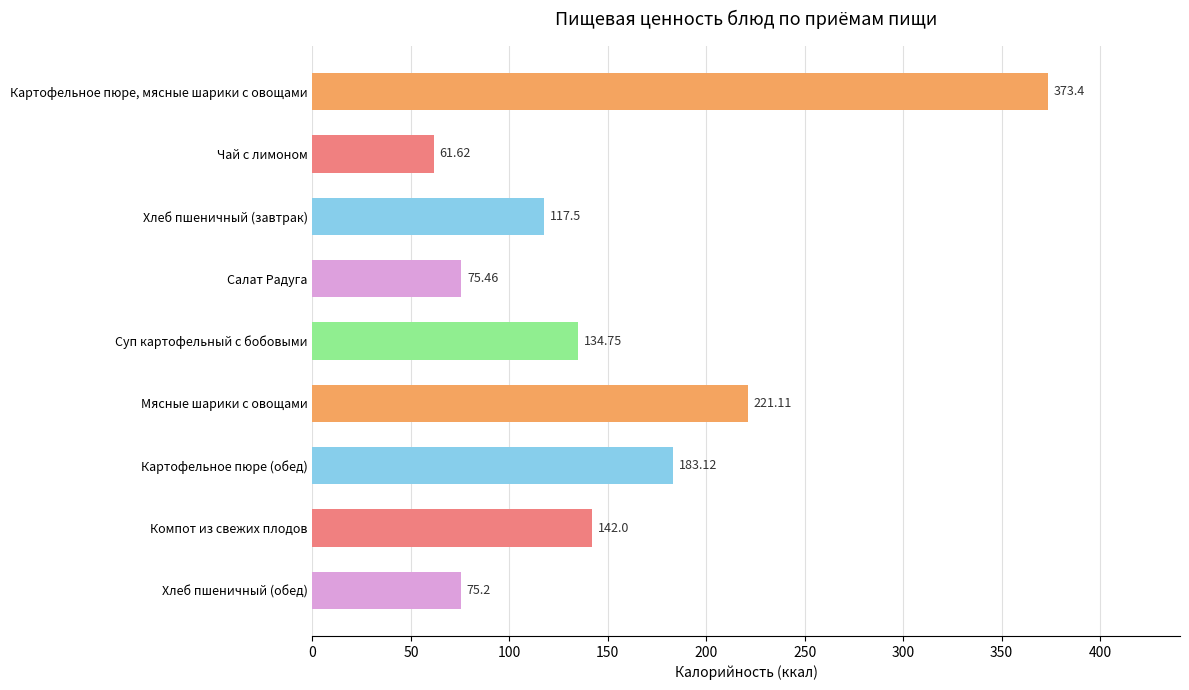

Rank the categories by value from highest to lowest.

Картофельное пюре, мясные шарики с овощами, Мясные шарики с овощами, Картофельное пюре (обед), Компот из свежих плодов, Суп картофельный с бобовыми, Хлеб пшеничный (завтрак), Салат Радуга, Хлеб пшеничный (обед), Чай с лимоном